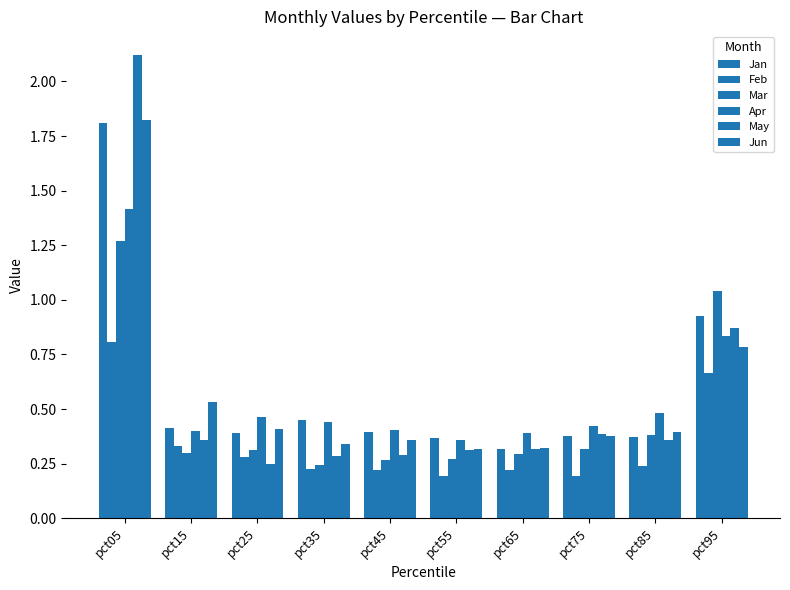

What is the sum of all Jun values?

5.7